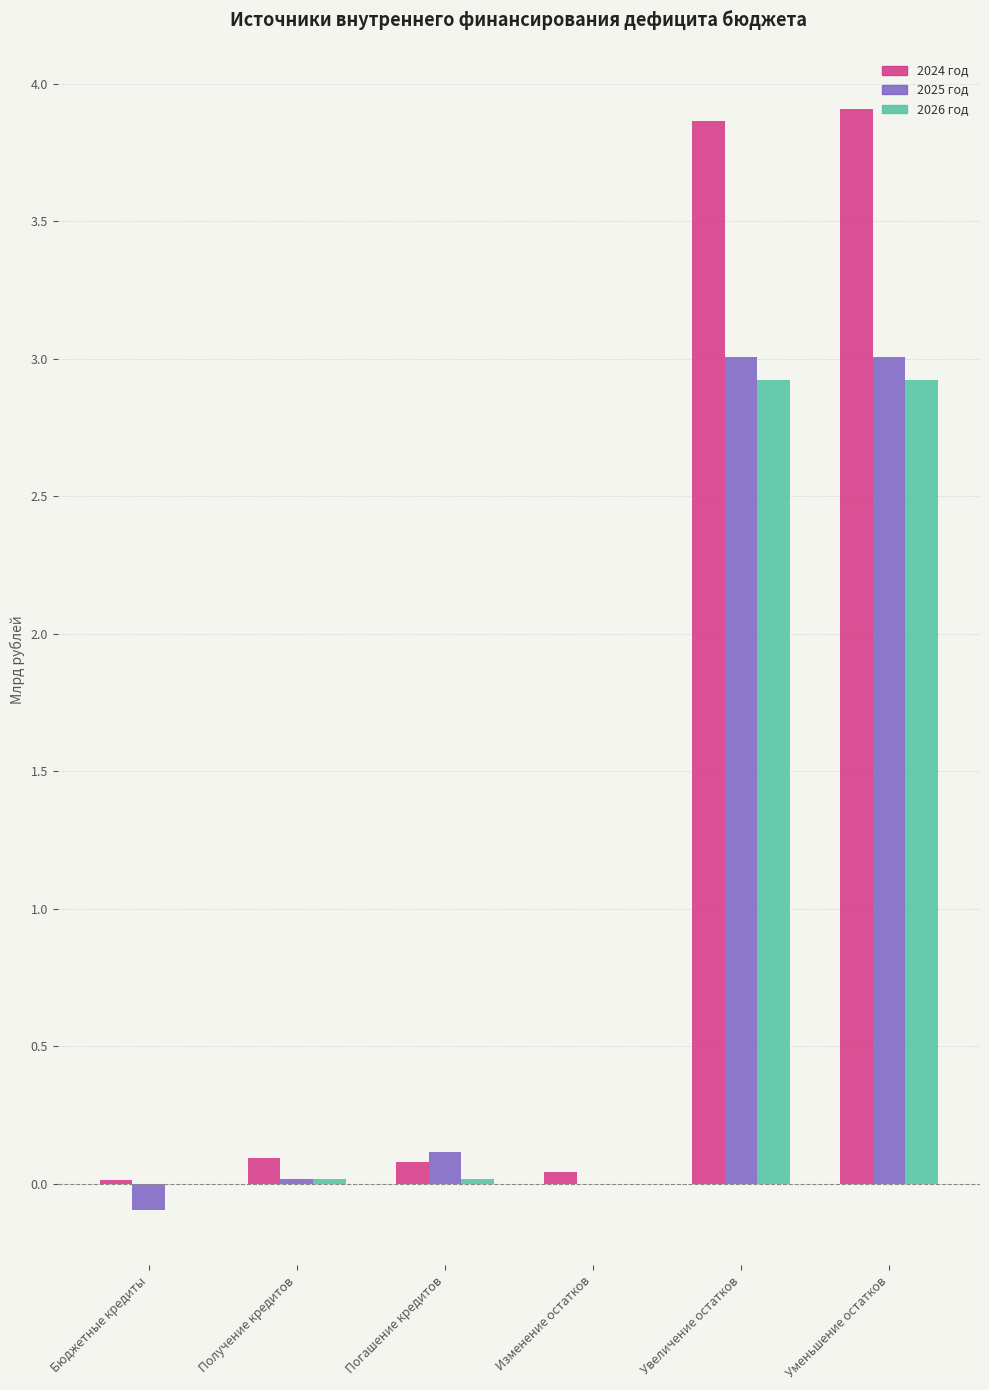

Count the number of categories in the chart.

6